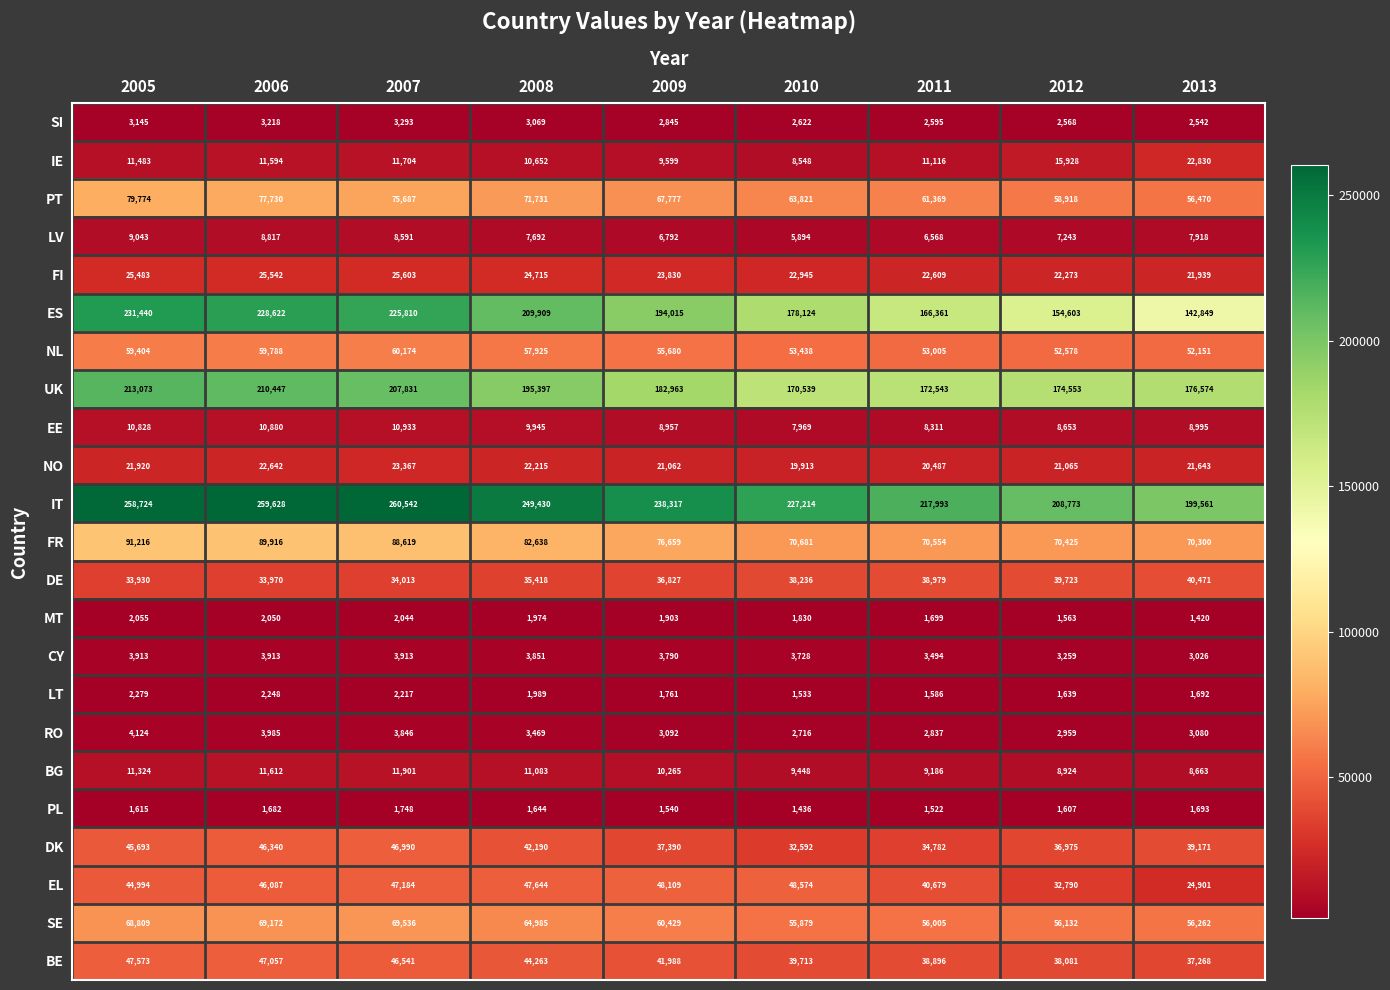

What is the difference between the maximum and minimum values in the RO series?

1408